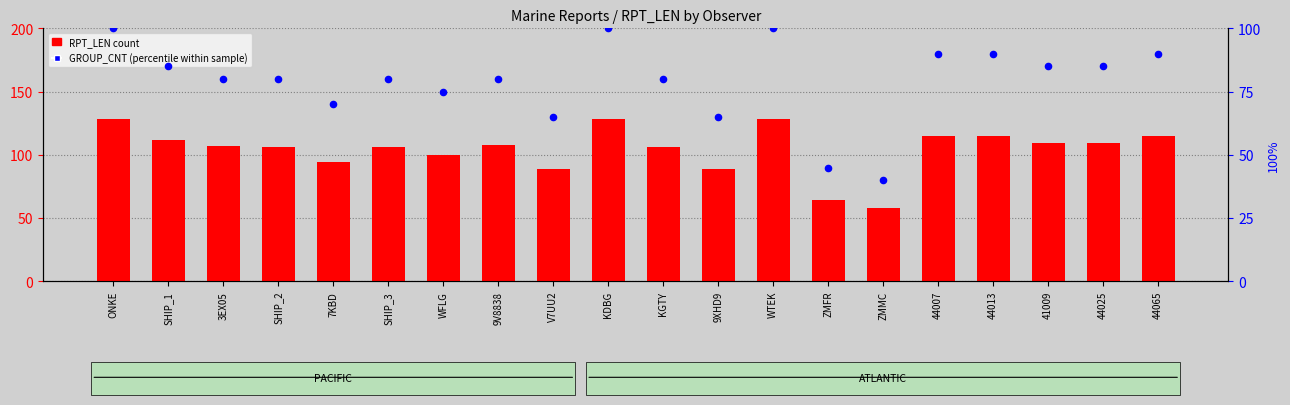

What are all the series names shown in the legend?

RPT_LEN, GROUP_CNT (percentile)